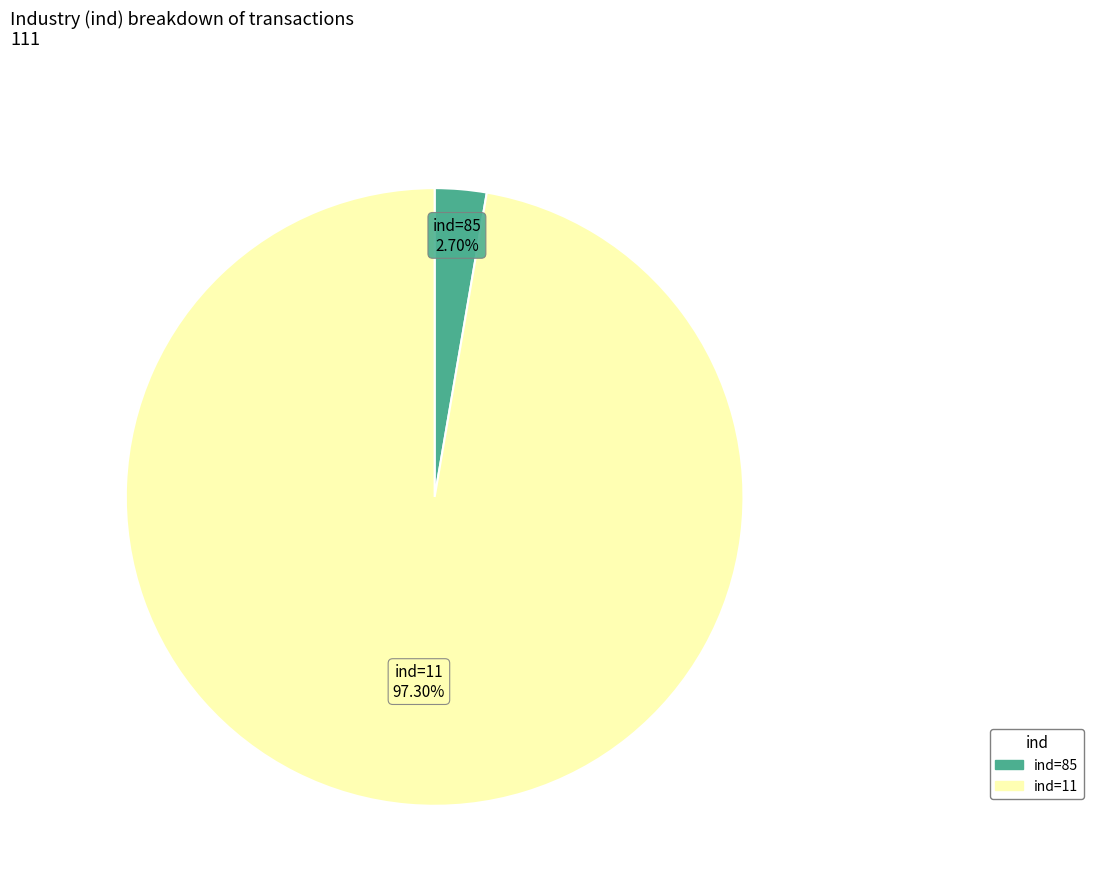

Is there a majority slice in this chart?

Yes